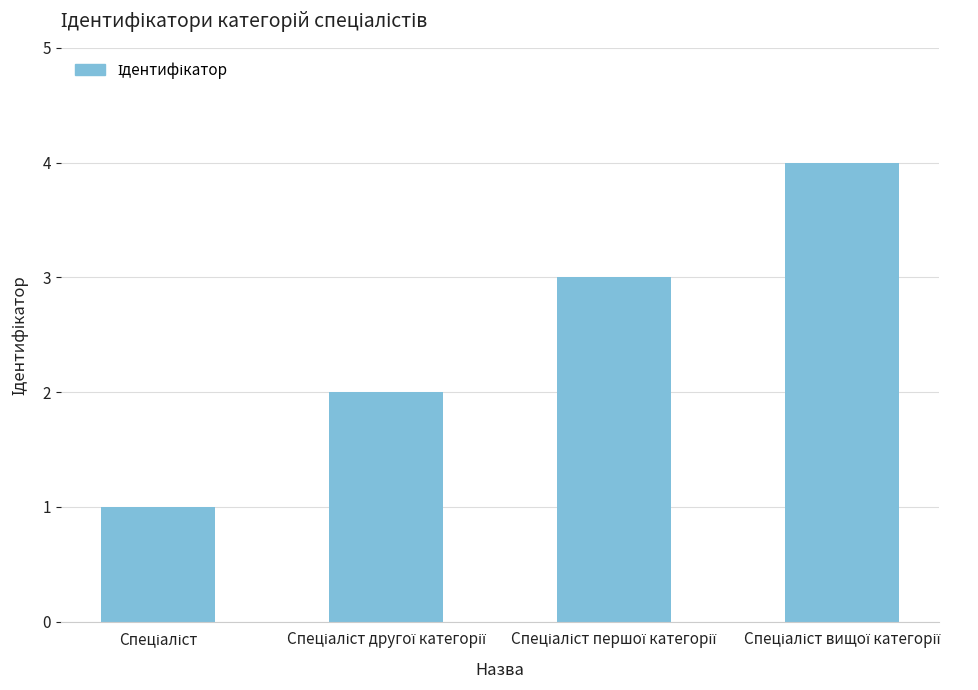

What is the difference between the maximum and minimum values?

3